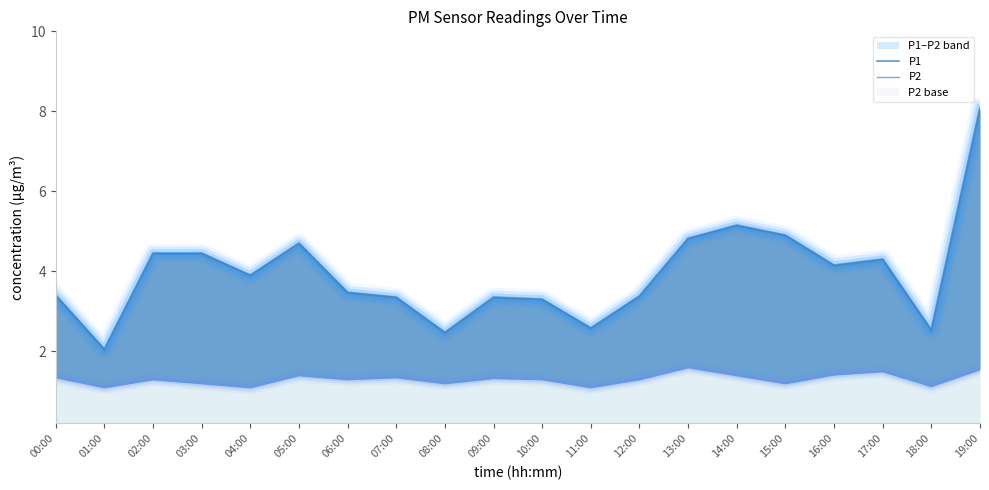

Is it true that P1 equals 1.2 at 04:00?

False